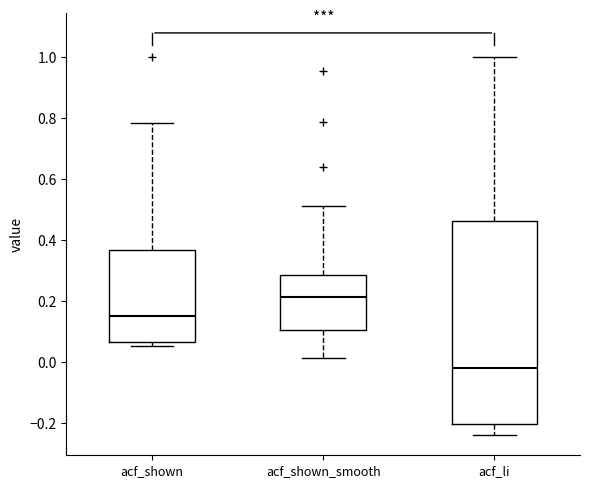

Which box is the tallest, from its lower edge to its upper edge?

acf_li